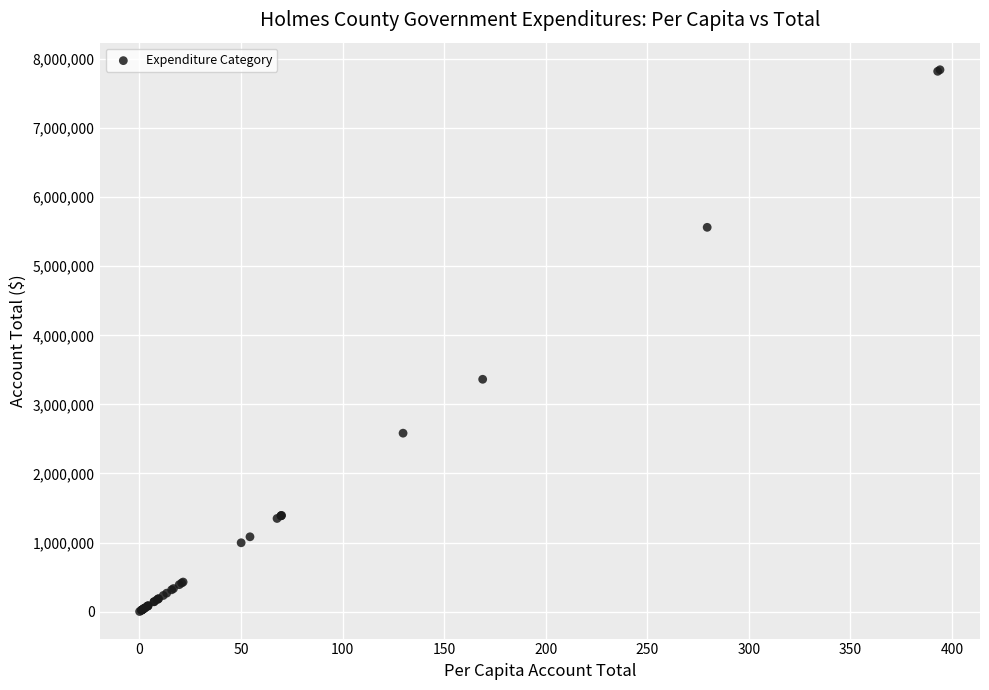

What Y value in the scatter plot is closest to 3923126?

3363554